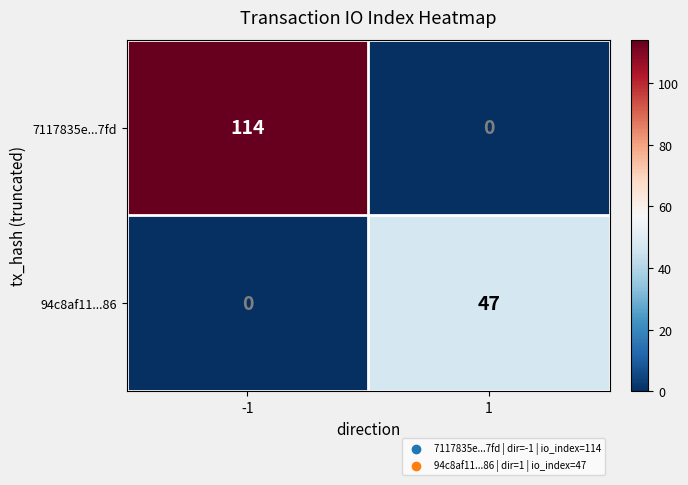

What is the average value of the 7117835e...7fd series?

57